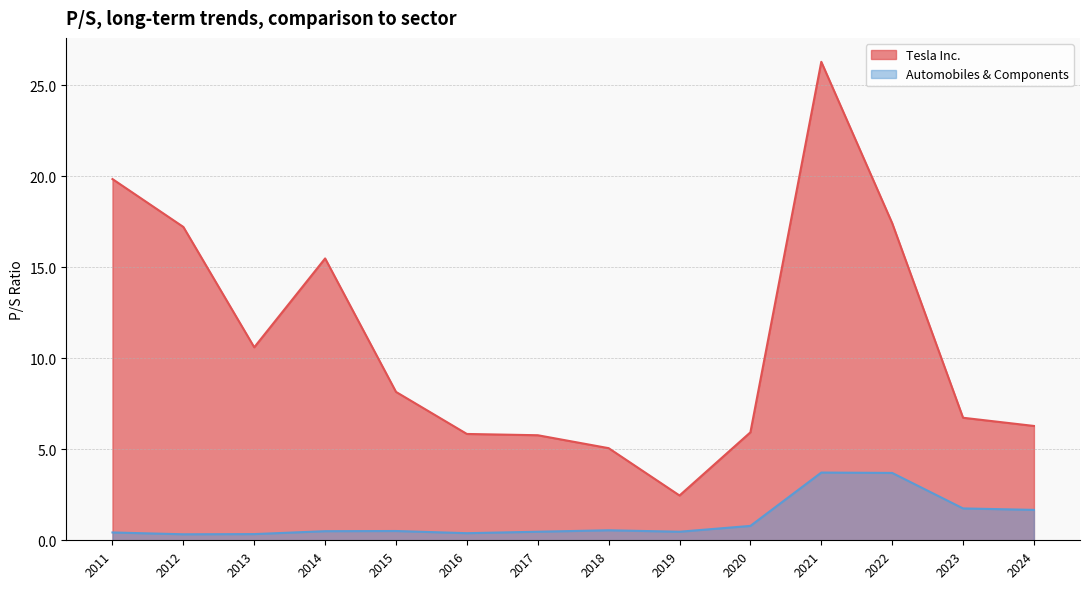

True or false: Tesla Inc. and Automobiles & Components cross at least once.

False